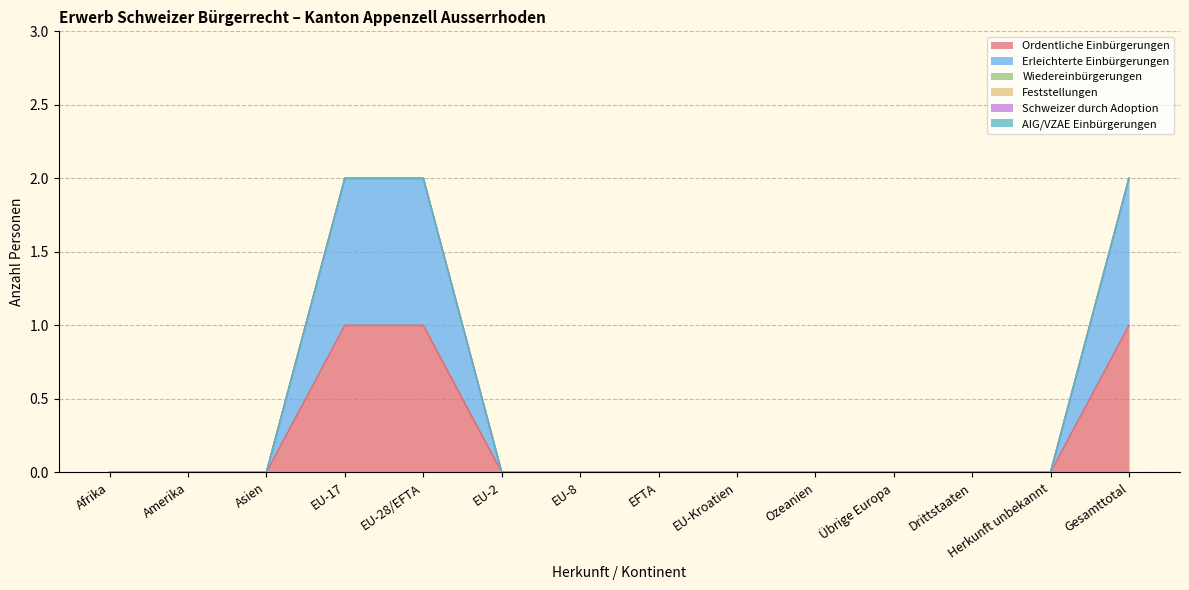

True or false: Schweizer durch Adoption and Wiedereinbürgerungen cross at least once.

False